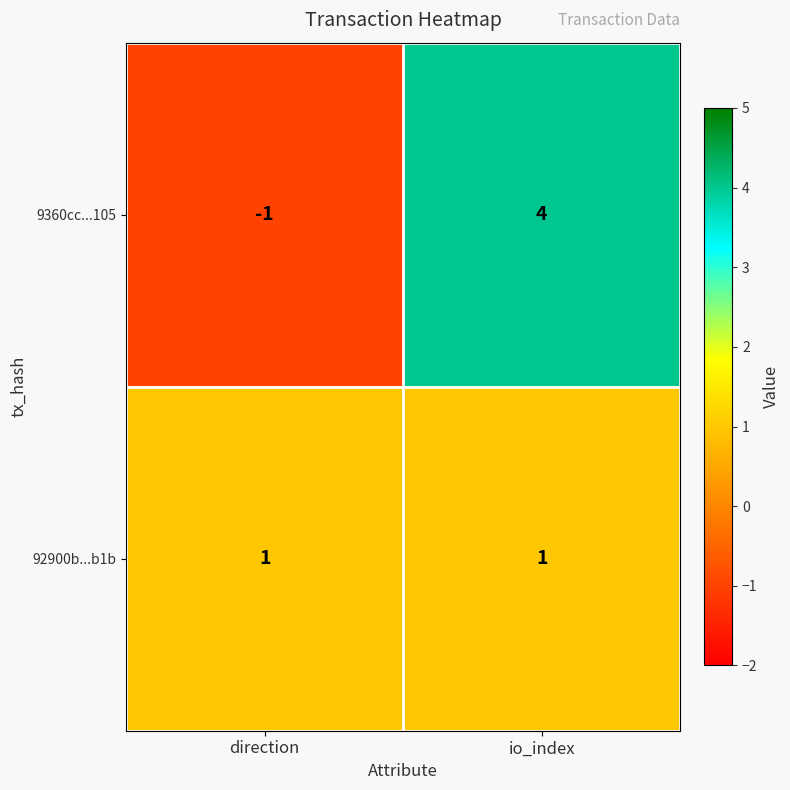

Which series has the largest total across all categories?

9360cc...105